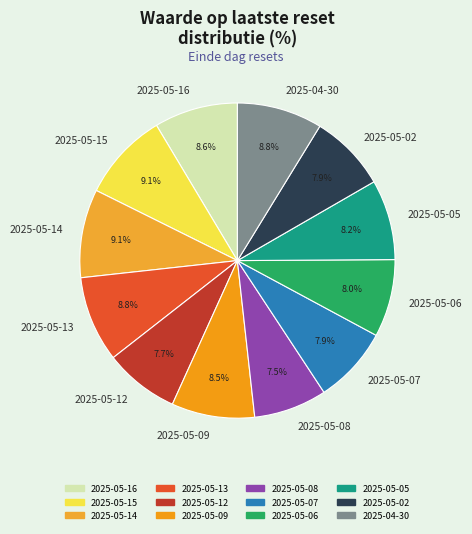

To the nearest percent, what is the difference between the largest and smallest slice percentages?

2%